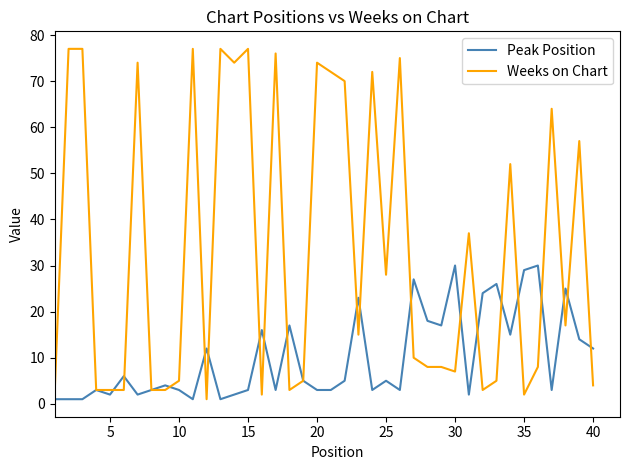

True or false: Weeks on Chart and Peak Position cross at least once.

True